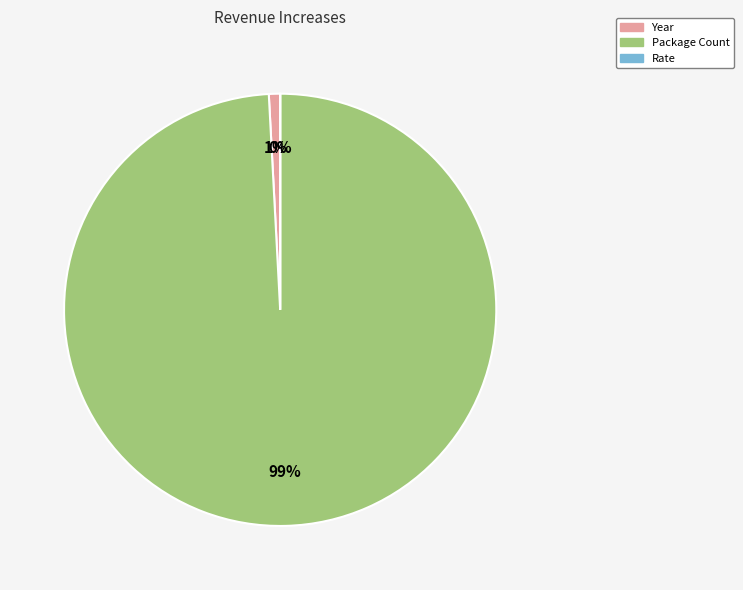

Does any single category account for the majority?

Yes